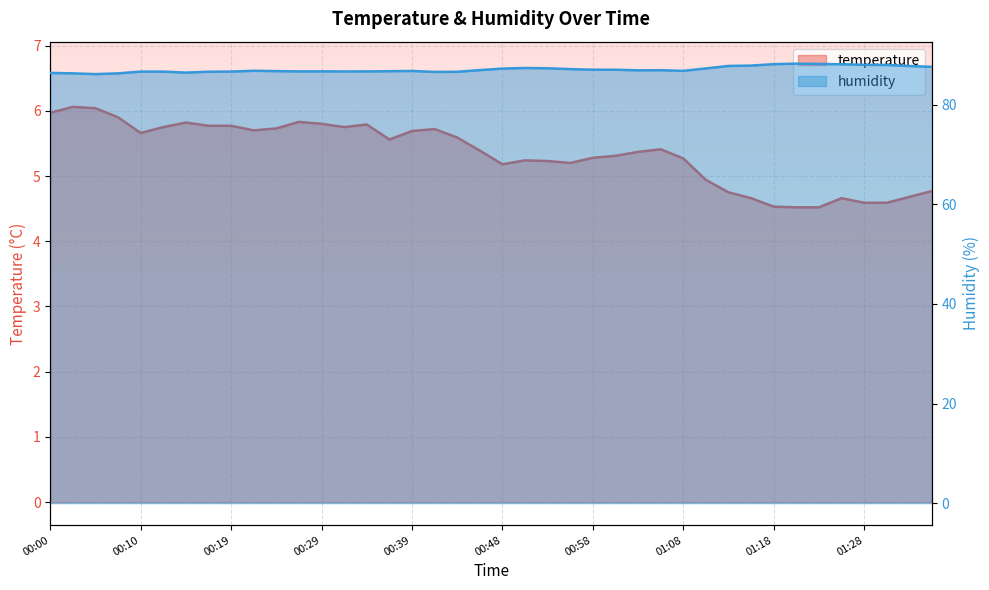

Where is temperature nearest to the value 5?

01:11